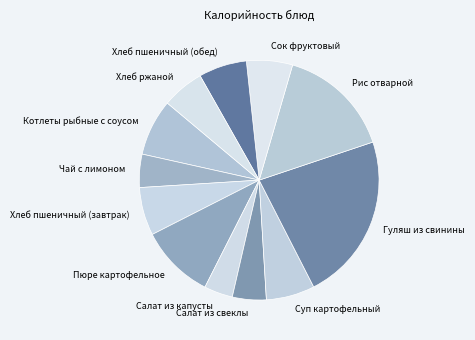

Is it true that Сок фруктовый is 6% of the pie?

True